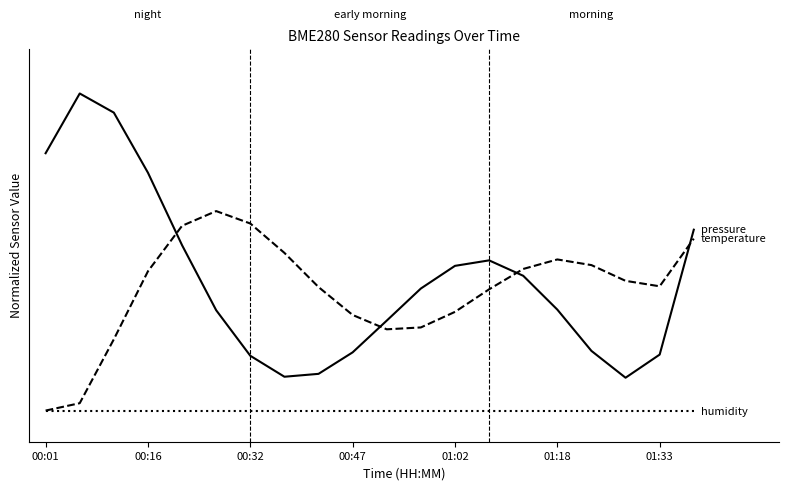

Does the chart display data point markers on the line(s)?

No